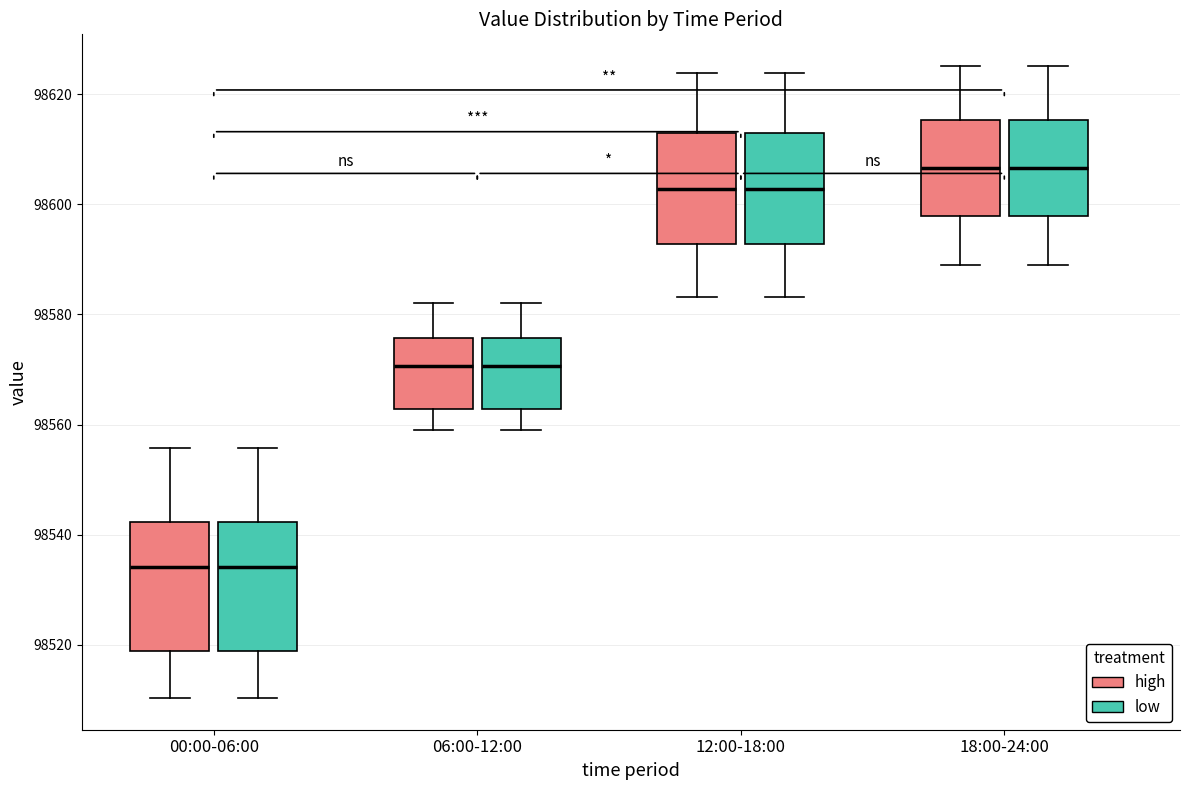

Reading left to right, transcribe this box plot: for each box, give where its median line is, the range the box spans, and where its two whiskers end, as read against the y-axis. The values are not printed on the chart, so give them approximately, as read against the axis.

00:00-06:00 (high): median 98534, box 98518 to 98542, whiskers 98510 to 98556
00:00-06:00 (low): median 98534, box 98518 to 98542, whiskers 98510 to 98556
06:00-12:00 (high): median 98570, box 98562 to 98576, whiskers 98558 to 98582
06:00-12:00 (low): median 98570, box 98562 to 98576, whiskers 98558 to 98582
12:00-18:00 (high): median 98602, box 98592 to 98612, whiskers 98584 to 98624
12:00-18:00 (low): median 98602, box 98592 to 98612, whiskers 98584 to 98624
18:00-24:00 (high): median 98606, box 98598 to 98616, whiskers 98590 to 98626
18:00-24:00 (low): median 98606, box 98598 to 98616, whiskers 98590 to 98626